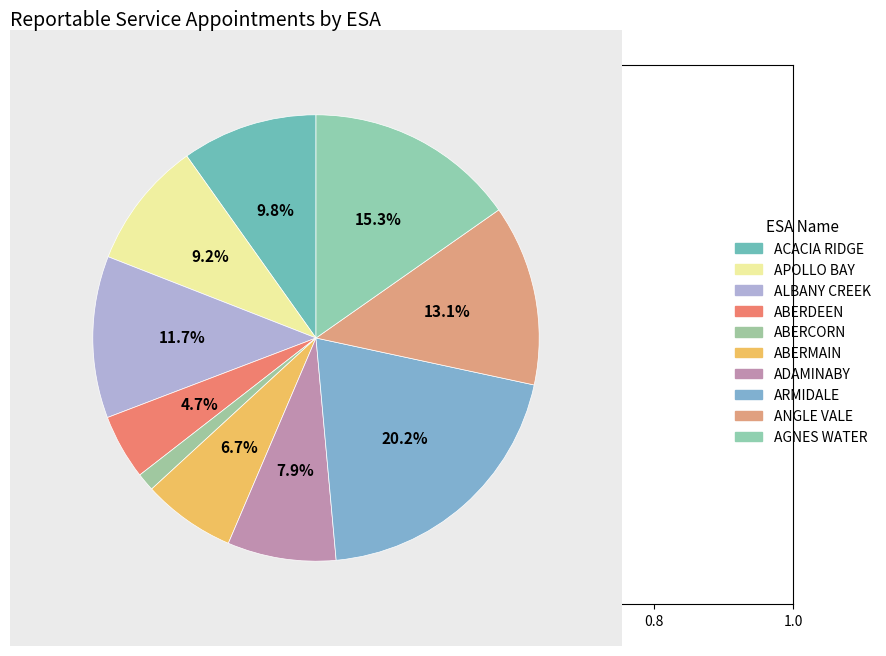

To the nearest percent, what is the difference between the largest and smallest slice percentages?

19%